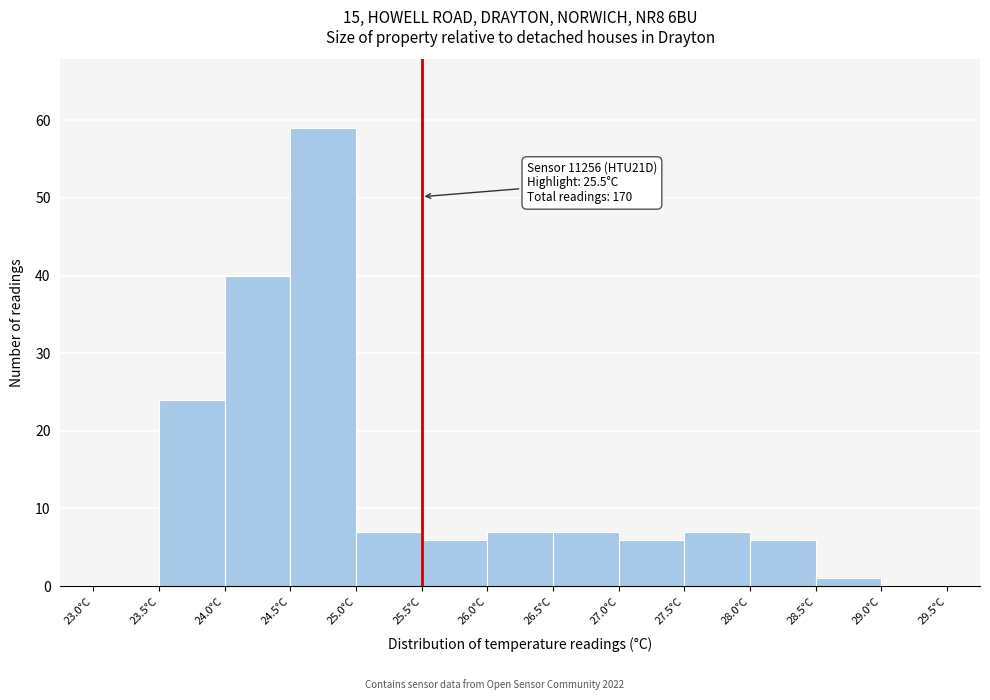

Which range on the x-axis has the tallest bar?

24.5 to 25.0